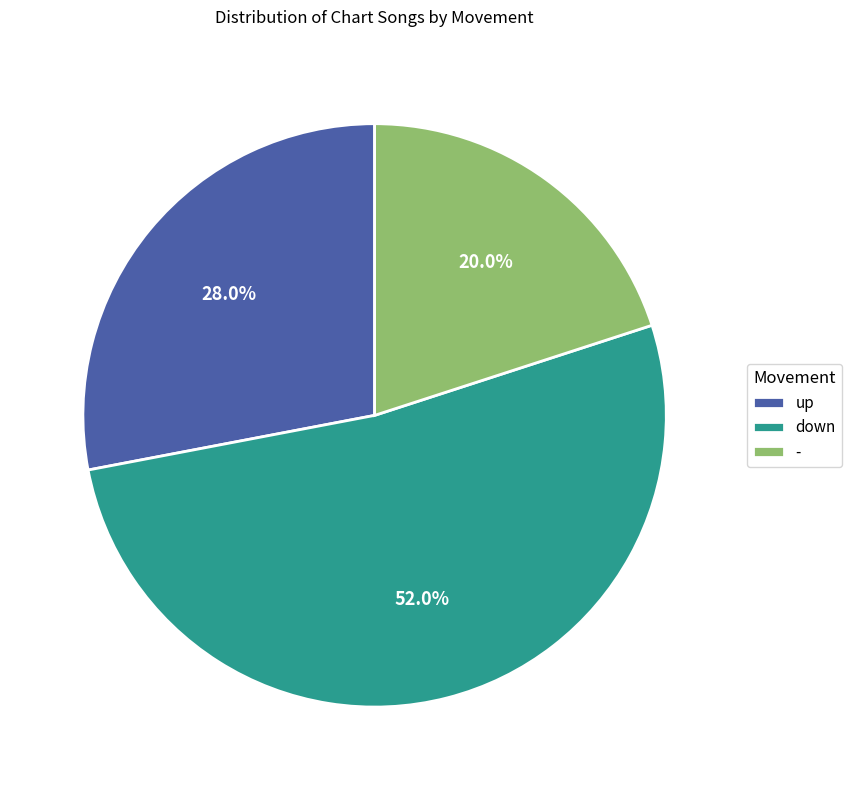

To the nearest percent, what is the difference between the largest and smallest slice percentages?

32%